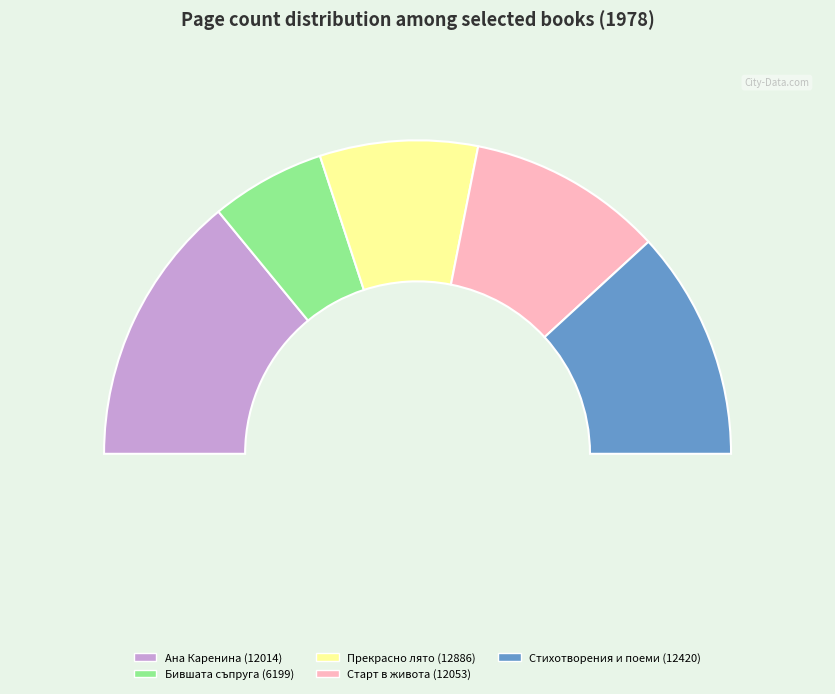

Which slice is the smallest?

Бившата съпруга (6199)